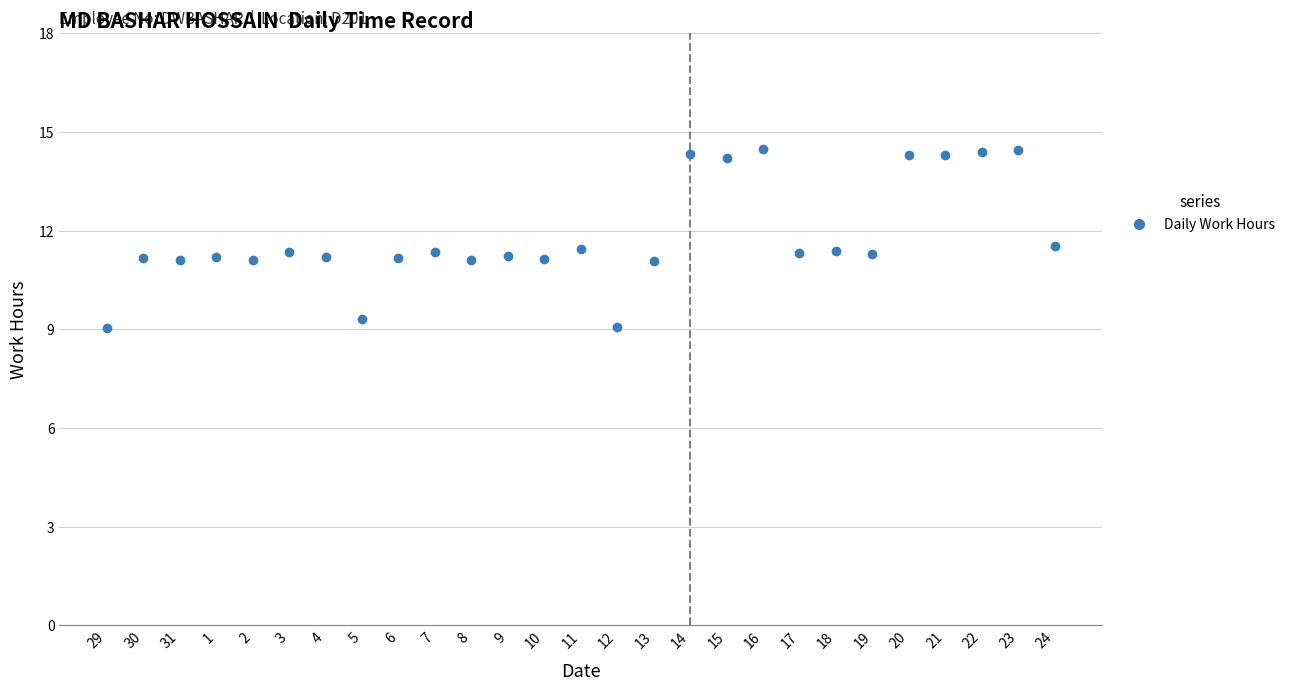

What is the maximum value shown in the chart?

14.5